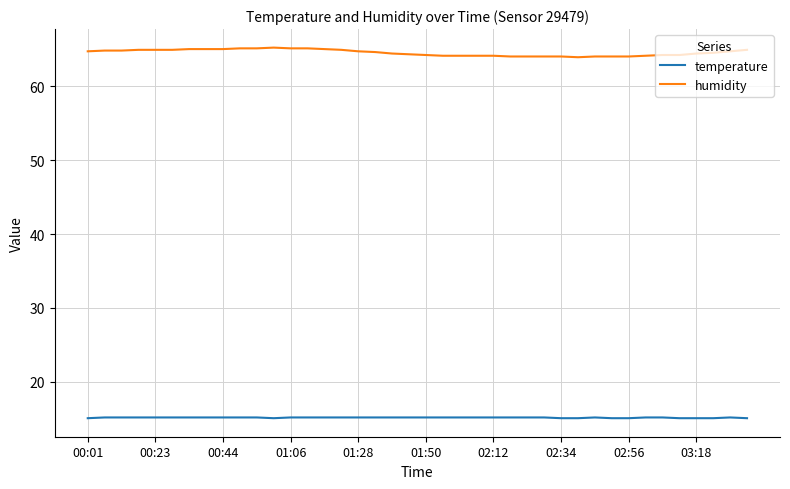

What is the sum of all temperature values?

607.0